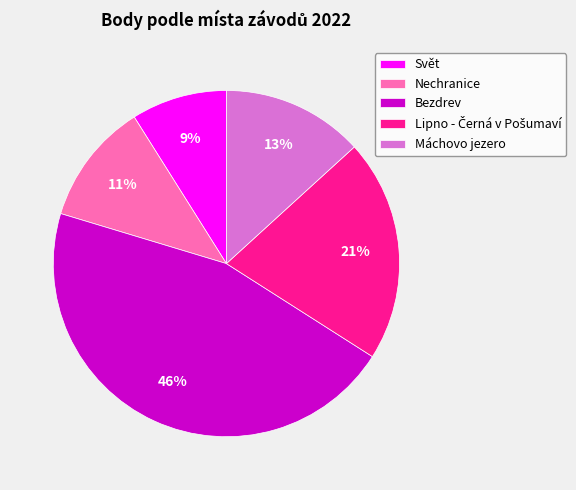

True or false: Nechranice accounts for 11% of the total.

True